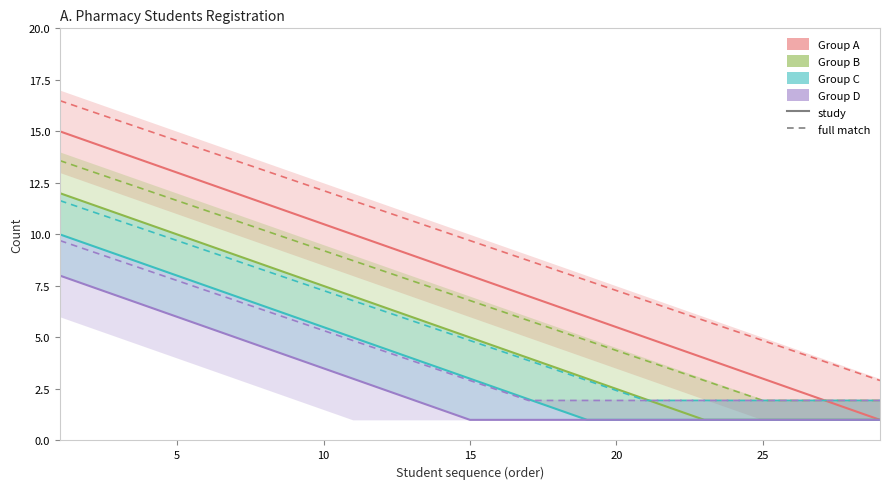

True or false: Group D and Group A intersect in this chart.

False